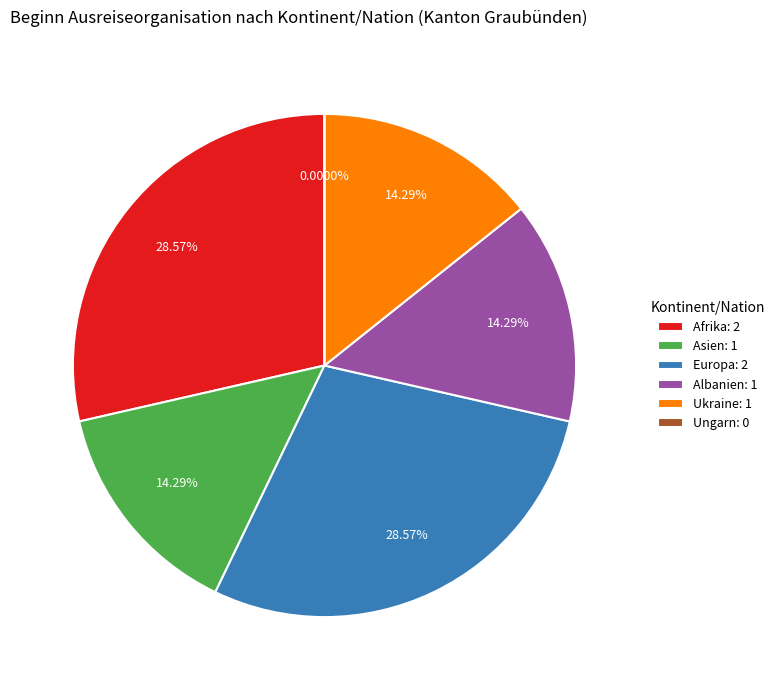

What portion of the pie excludes Ukraine?

85.7%